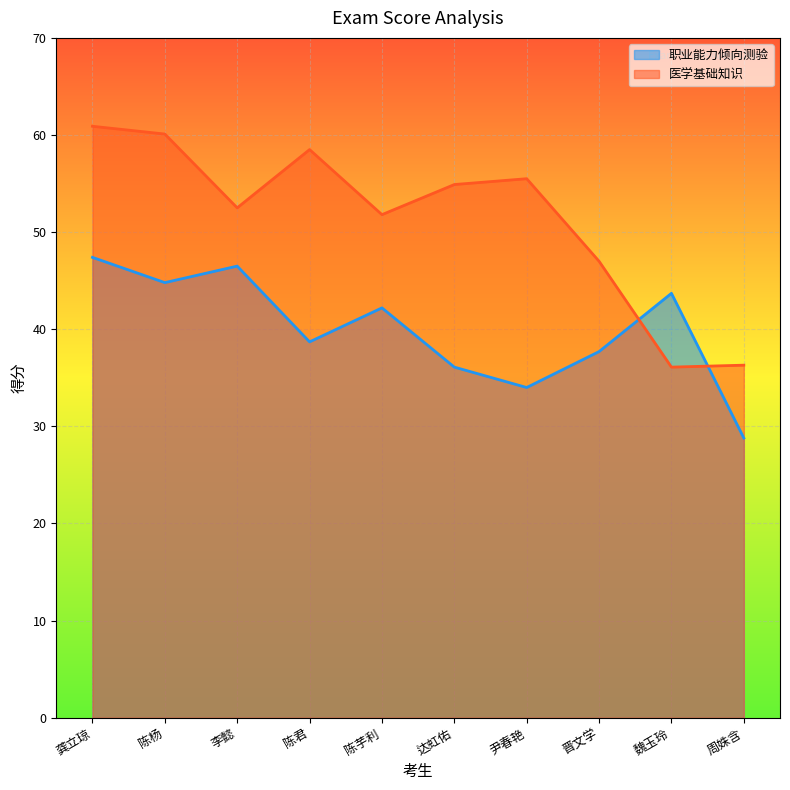

Reading left to right, extract all data points from this chart.

职业能力倾向测验: 龚立琼=47.4	陈杨=44.8	李懿=46.5	陈君=38.7	陈芋利=42.2	达虹佑=36.1	尹春艳=34.0	晋文学=37.7	魏玉玲=43.7	周姝含=28.8
医学基础知识: 龚立琼=60.9	陈杨=60.1	李懿=52.5	陈君=58.5	陈芋利=51.8	达虹佑=54.9	尹春艳=55.5	晋文学=47.0	魏玉玲=36.1	周姝含=36.3